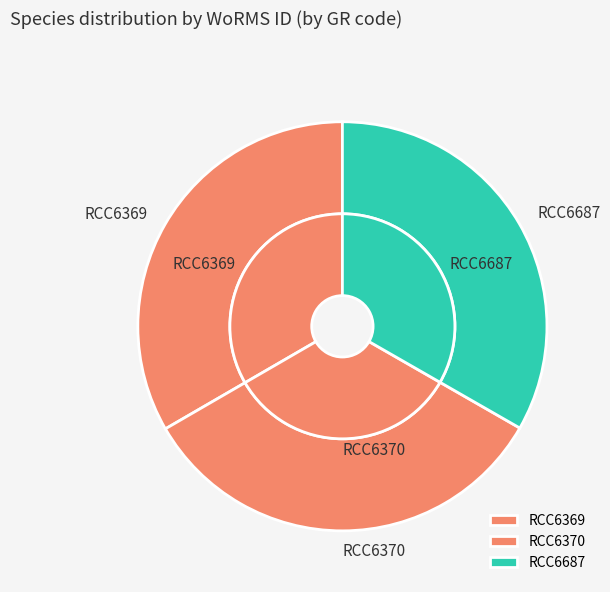

Which category has the smallest portion of the pie?

RCC6687